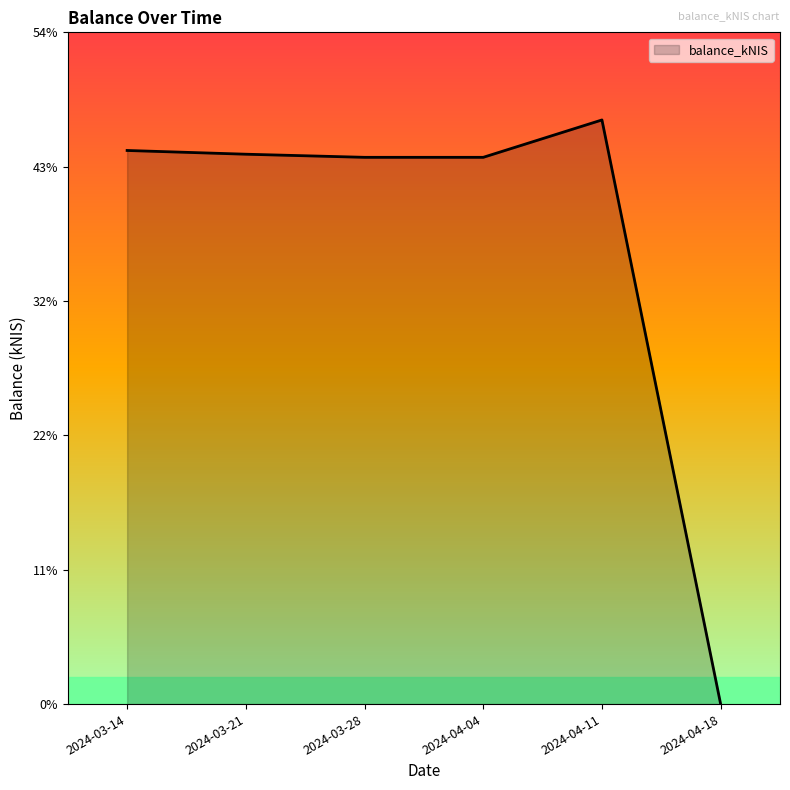

How many values are above zero?

5